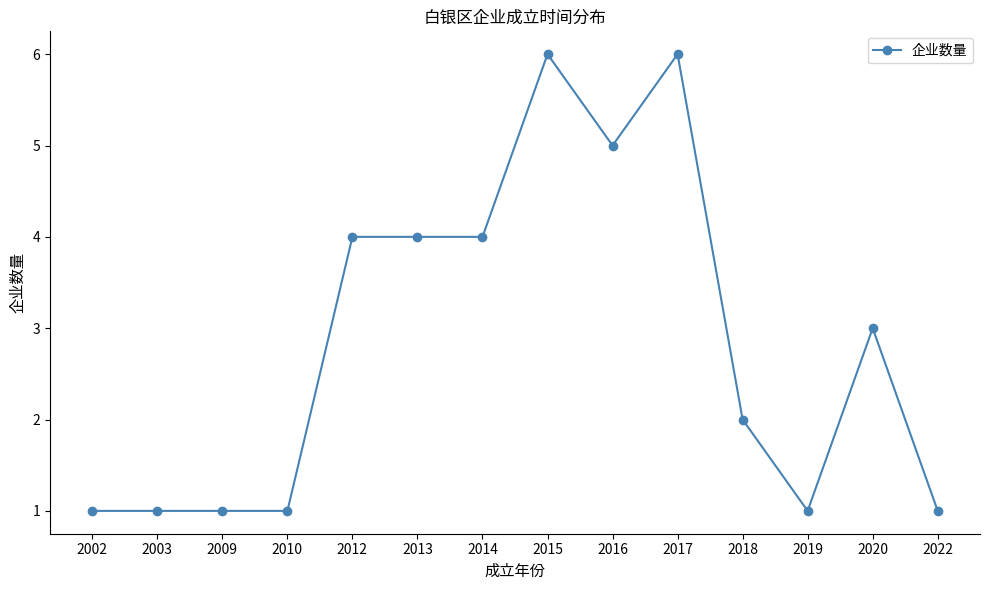

True or false: the data shows 4 at 2012.

True